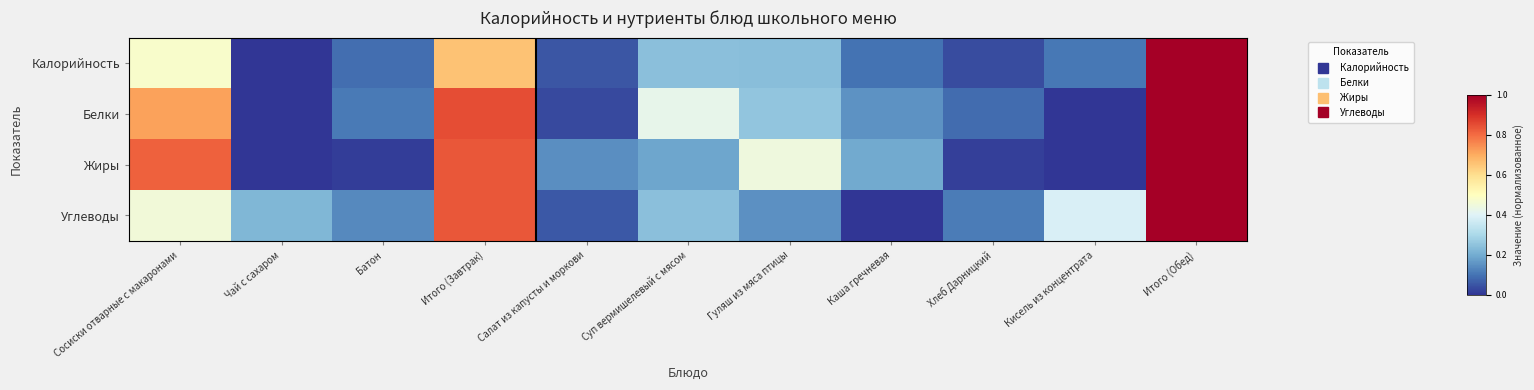

Reading right to left, what are all the values shown in this chart?

Калорийность: Итого (Обед)=1.0	Кисель из концентрата=0.1	Хлеб Дарницкий=0.0	Каша гречневая=0.1	Гуляш из мяса птицы=0.2	Суп вермишелевый с мясом=0.2	Салат из капусты и моркови=0.1	Итого (Завтрак)=0.7	Батон=0.1	Чай с сахаром=0.0	Сосиски отварные с макаронами=0.5
Белки: Итого (Обед)=1.0	Кисель из концентрата=0.0	Хлеб Дарницкий=0.1	Каша гречневая=0.2	Гуляш из мяса птицы=0.3	Суп вермишелевый с мясом=0.4	Салат из капусты и моркови=0.0	Итого (Завтрак)=0.8	Батон=0.1	Чай с сахаром=0.0	Сосиски отварные с макаронами=0.7
Жиры: Итого (Обед)=1.0	Кисель из концентрата=0.0	Хлеб Дарницкий=0.0	Каша гречневая=0.2	Гуляш из мяса птицы=0.4	Суп вермишелевый с мясом=0.2	Салат из капусты и моркови=0.1	Итого (Завтрак)=0.8	Батон=0.0	Чай с сахаром=0.0	Сосиски отварные с макаронами=0.8
Углеводы: Итого (Обед)=1.0	Кисель из концентрата=0.4	Хлеб Дарницкий=0.1	Каша гречневая=0.0	Гуляш из мяса птицы=0.2	Суп вермишелевый с мясом=0.2	Салат из капусты и моркови=0.1	Итого (Завтрак)=0.8	Батон=0.1	Чай с сахаром=0.2	Сосиски отварные с макаронами=0.5